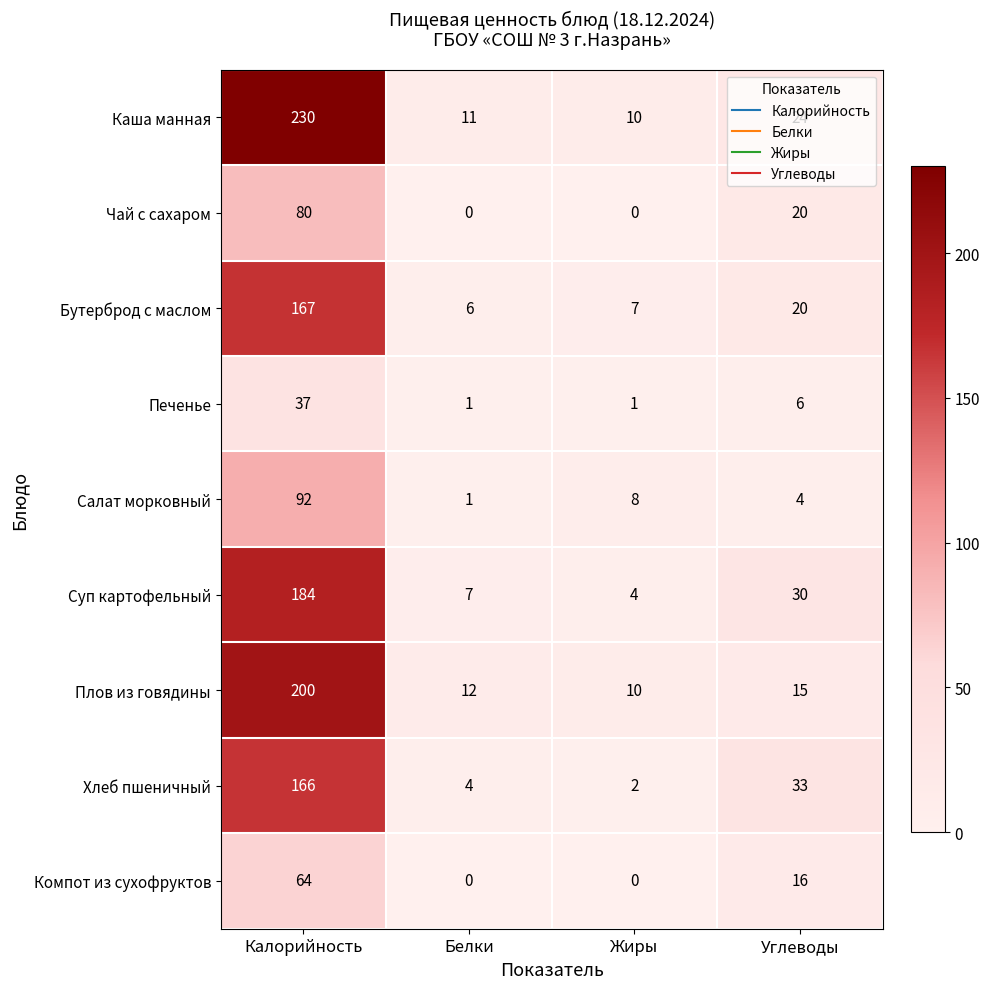

Rank the series by their maximum value, from lowest to highest.

Печенье, Компот из сухофруктов, Чай с сахаром, Салат морковный, Хлеб пшеничный, Бутерброд с маслом, Суп картофельный, Плов из говядины, Каша манная